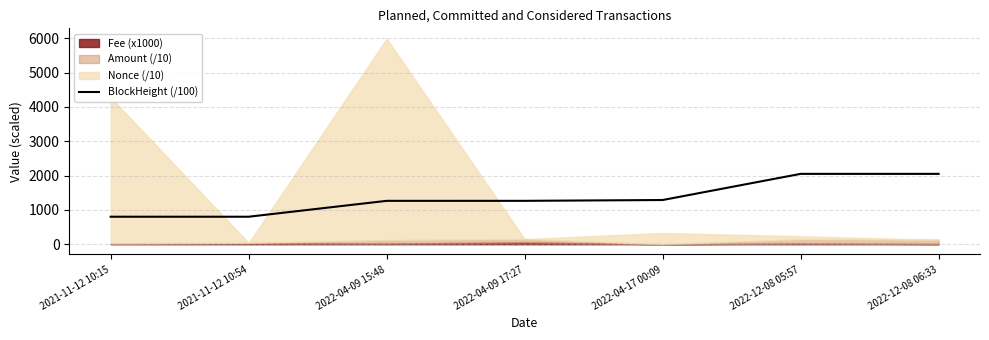

What position from the left is 2022-04-09 17:27?

4